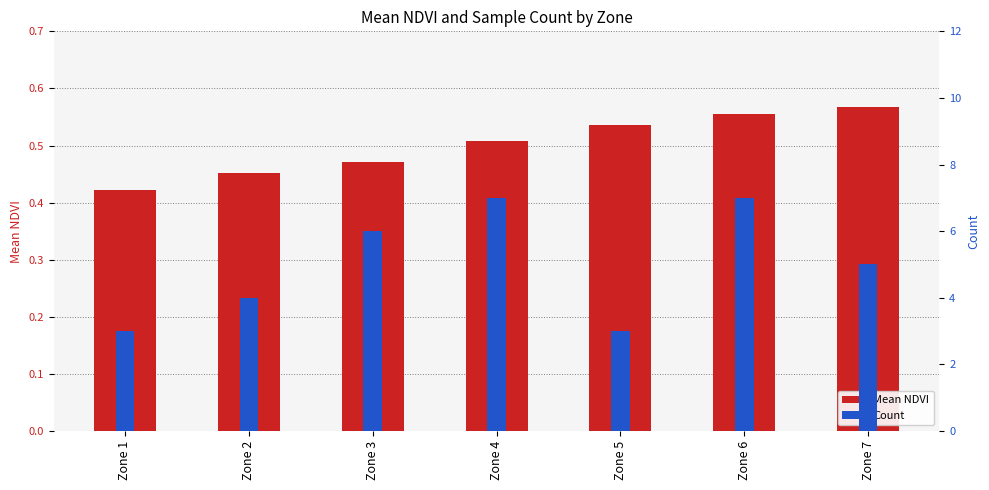

List the series in order of their peak value, lowest first.

Mean NDVI, Count